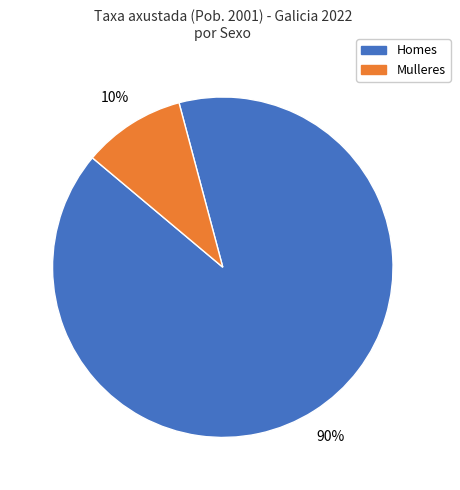

How many segments does this pie chart have?

2